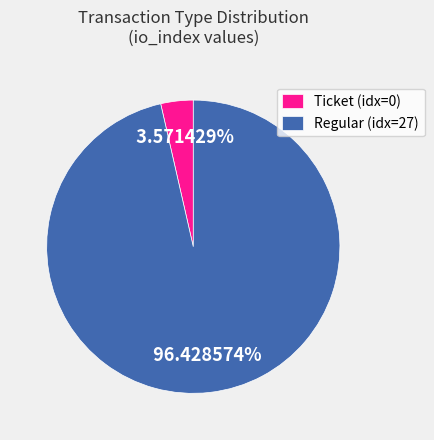

Which has a higher value, Regular (idx=27) or Ticket (idx=0)?

Regular (idx=27)